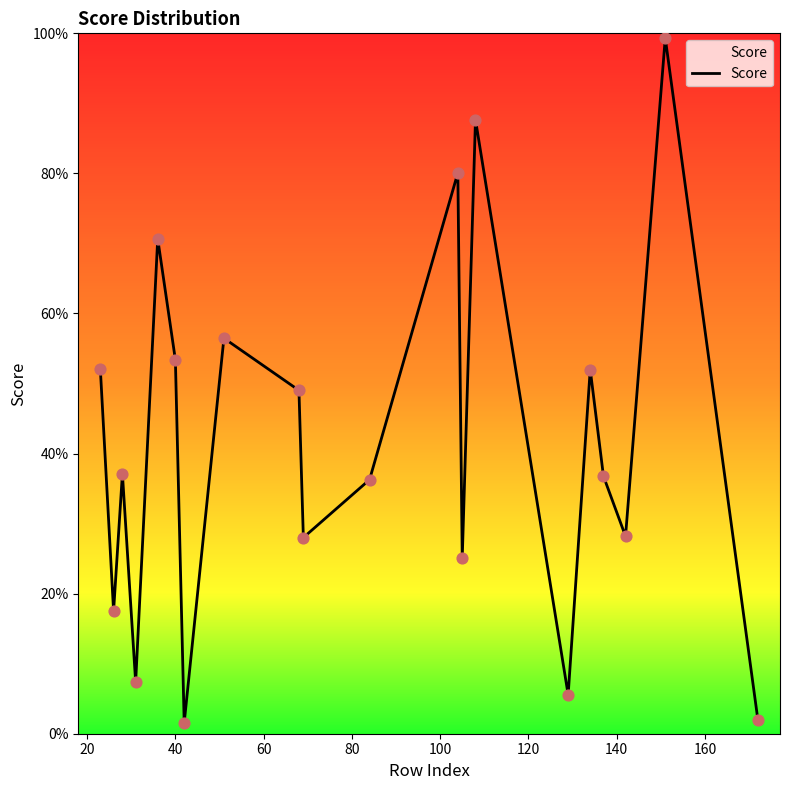

Is this an area chart (filled region under the line)?

Yes